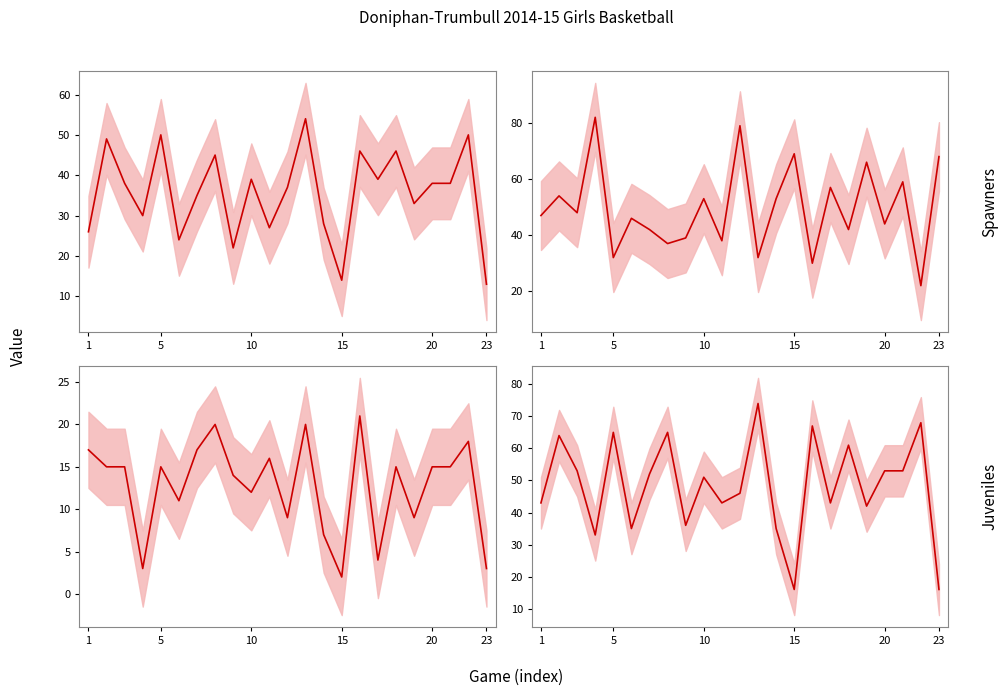

What is the greatest value displayed?

82